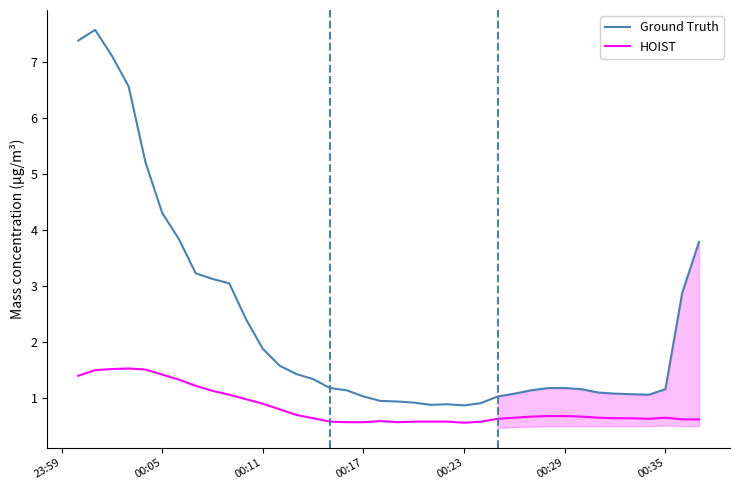

Rank the series by their average value, from lowest to highest.

HOIST, Ground Truth